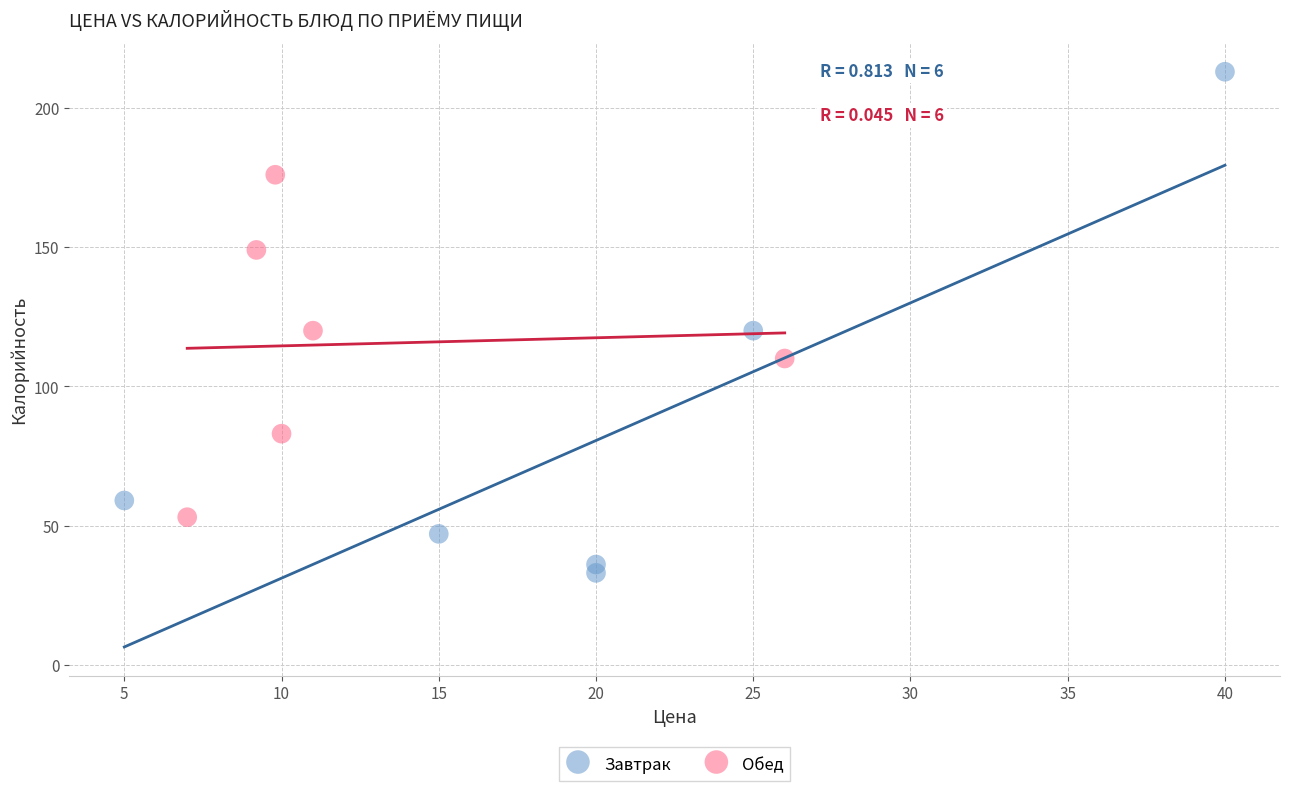

Which series has the widest spread of Y values?

Завтрак